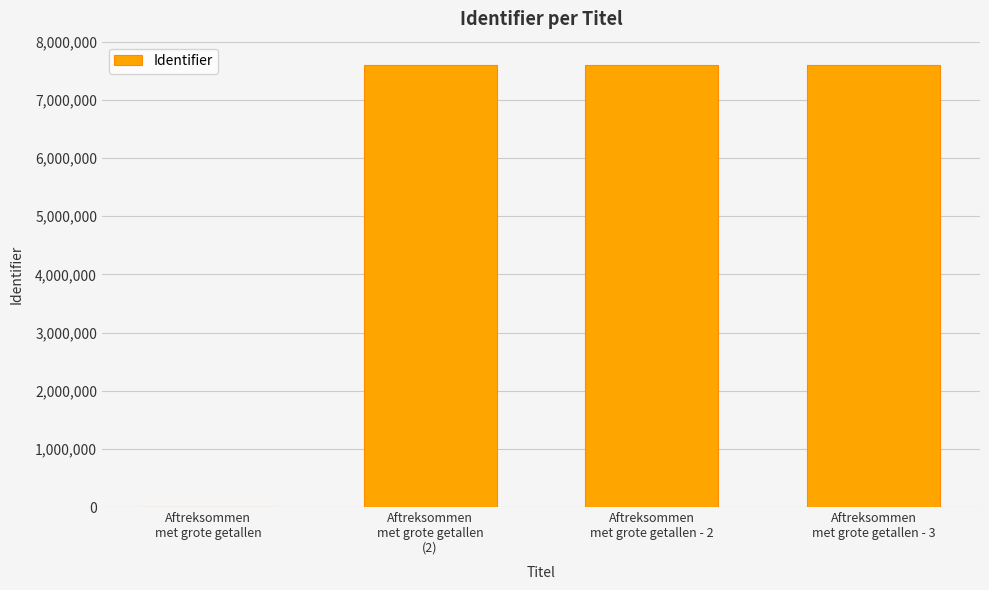

True or false: the data shows 7600095 at Aftreksommen
met grote getallen
(2).

True